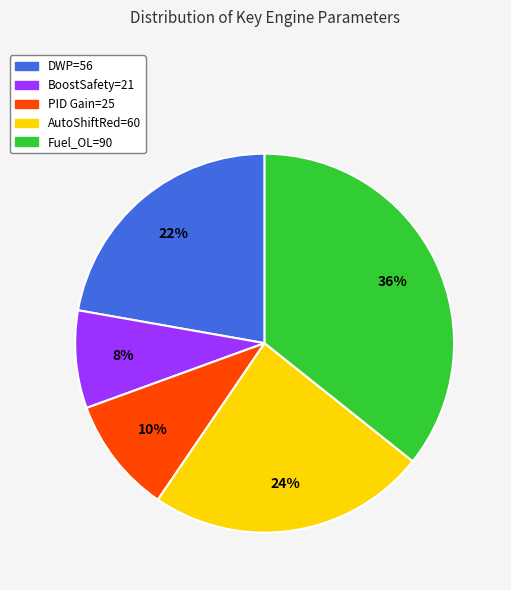

How many slices are in this pie chart?

5